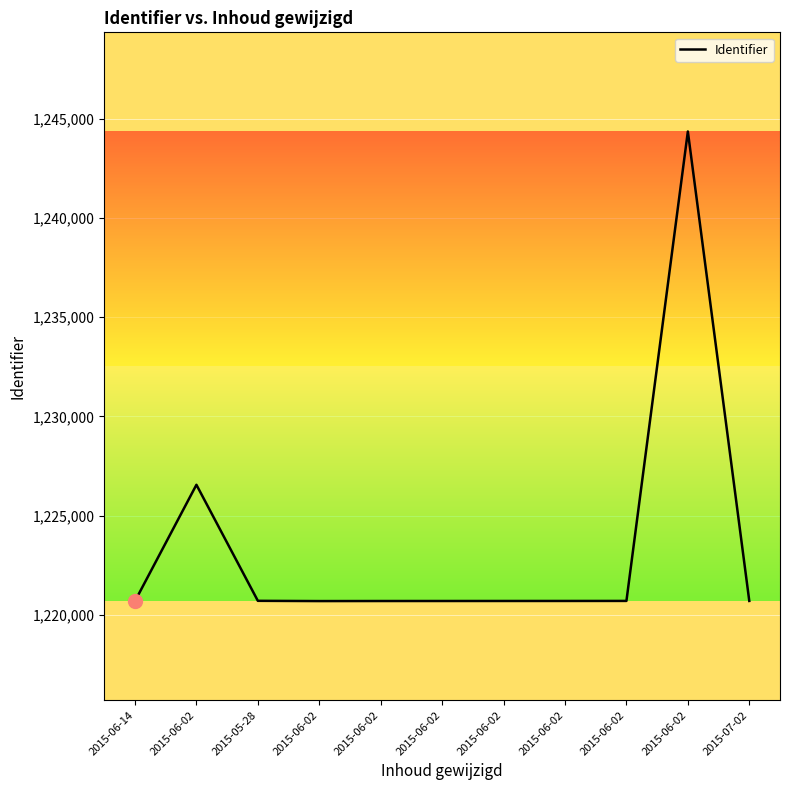

Does the chart have visible grid lines?

Yes